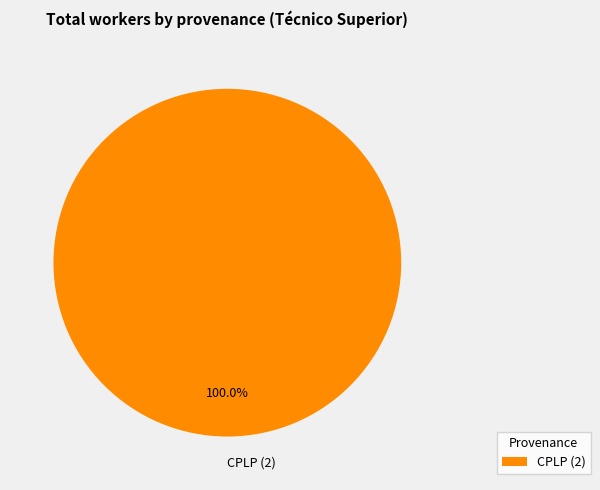

Does any single category account for the majority?

Yes